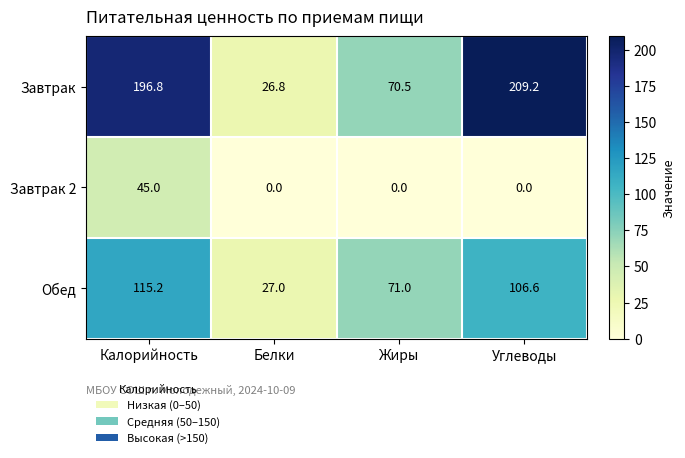

What is the spread (max minus min) of values at Углеводы?

209.2